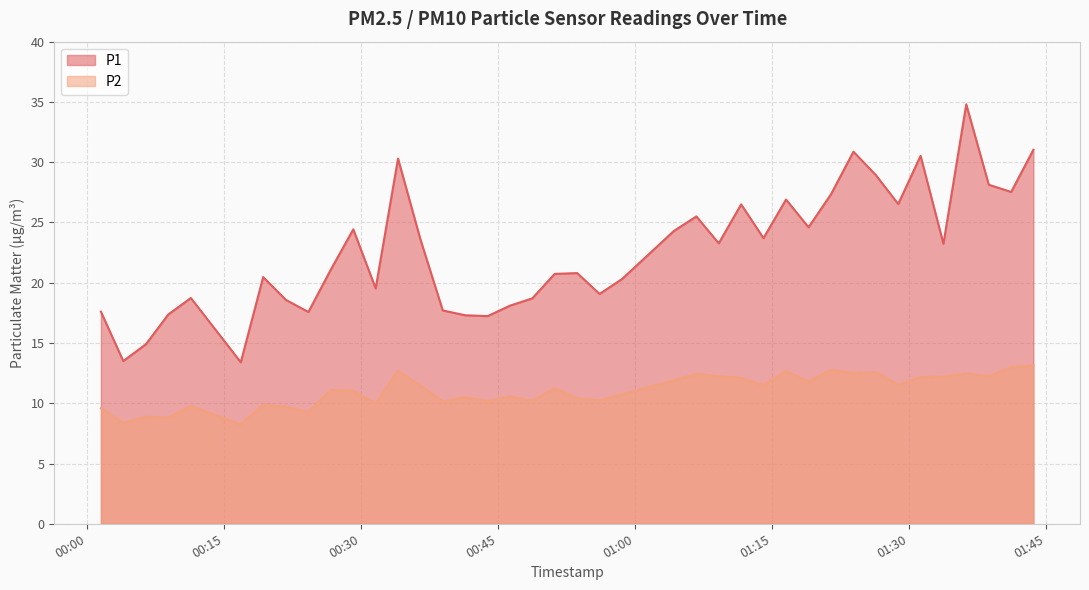

At which label does P1 reach its minimum?

2023-12-14T00:16:53